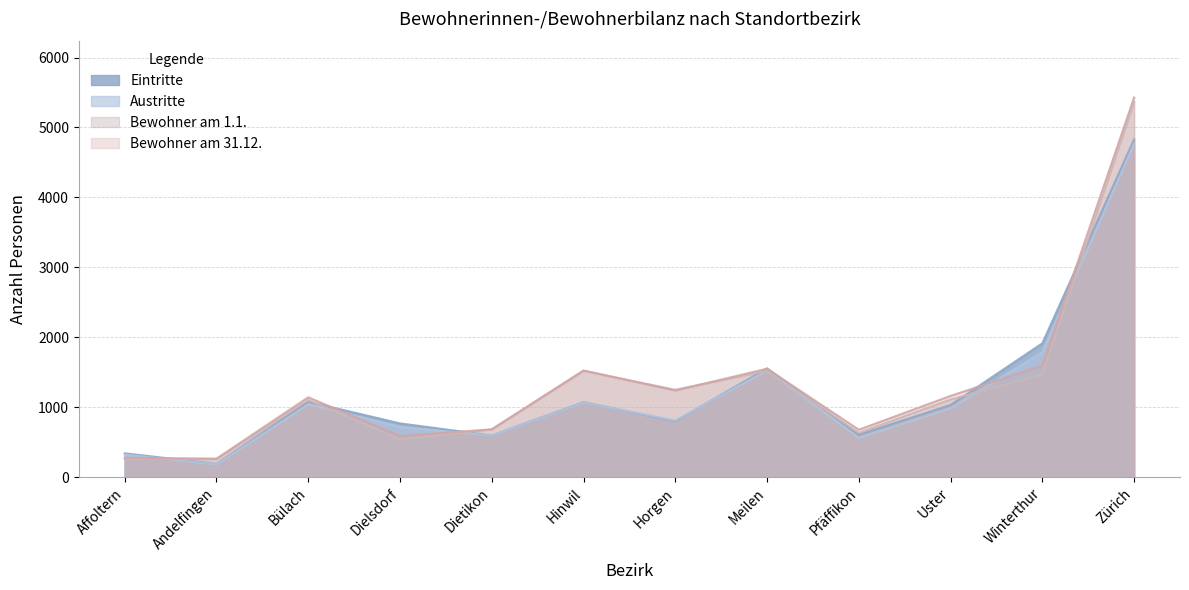

Reading left to right, list all the values displayed in this chart.

Eintritte: Affoltern=339	Andelfingen=188	Bülach=1077	Dielsdorf=767	Dietikon=594	Hinwil=1071	Horgen=798	Meilen=1554	Pfäffikon=605	Uster=1031	Winterthur=1913	Zürich=4829
Austritte: Affoltern=321	Andelfingen=180	Bülach=1040	Dielsdorf=717	Dietikon=593	Hinwil=1065	Horgen=809	Meilen=1524	Pfäffikon=561	Uster=981	Winterthur=1784	Zürich=4766
Bewohner am 1.1.: Affoltern=257	Andelfingen=255	Bülach=1103	Dielsdorf=537	Dietikon=681	Hinwil=1518	Horgen=1248	Meilen=1519	Pfäffikon=632	Uster=1110	Winterthur=1466	Zürich=5364
Bewohner am 31.12.: Affoltern=275	Andelfingen=263	Bülach=1140	Dielsdorf=587	Dietikon=682	Hinwil=1524	Horgen=1237	Meilen=1549	Pfäffikon=676	Uster=1160	Winterthur=1595	Zürich=5427